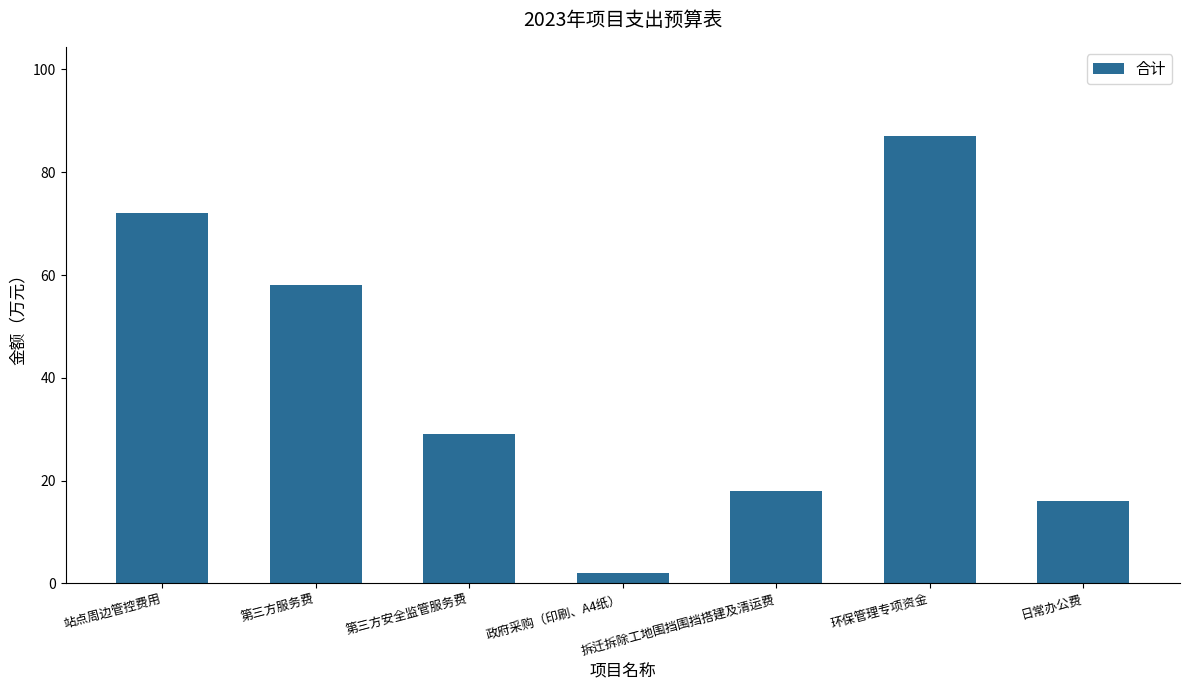

How many categories are shown in the chart?

7